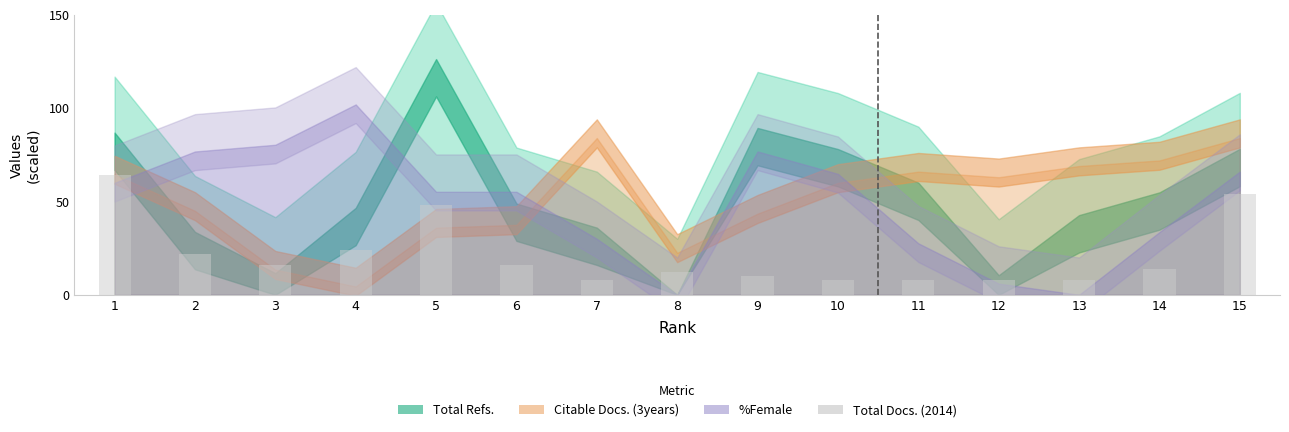

Reading left to right, extract all data points from this chart.

1=64	2=22	3=16	4=24	5=48	6=16	7=8	8=12	9=10	10=8	11=8	12=8	13=8	14=14	15=54